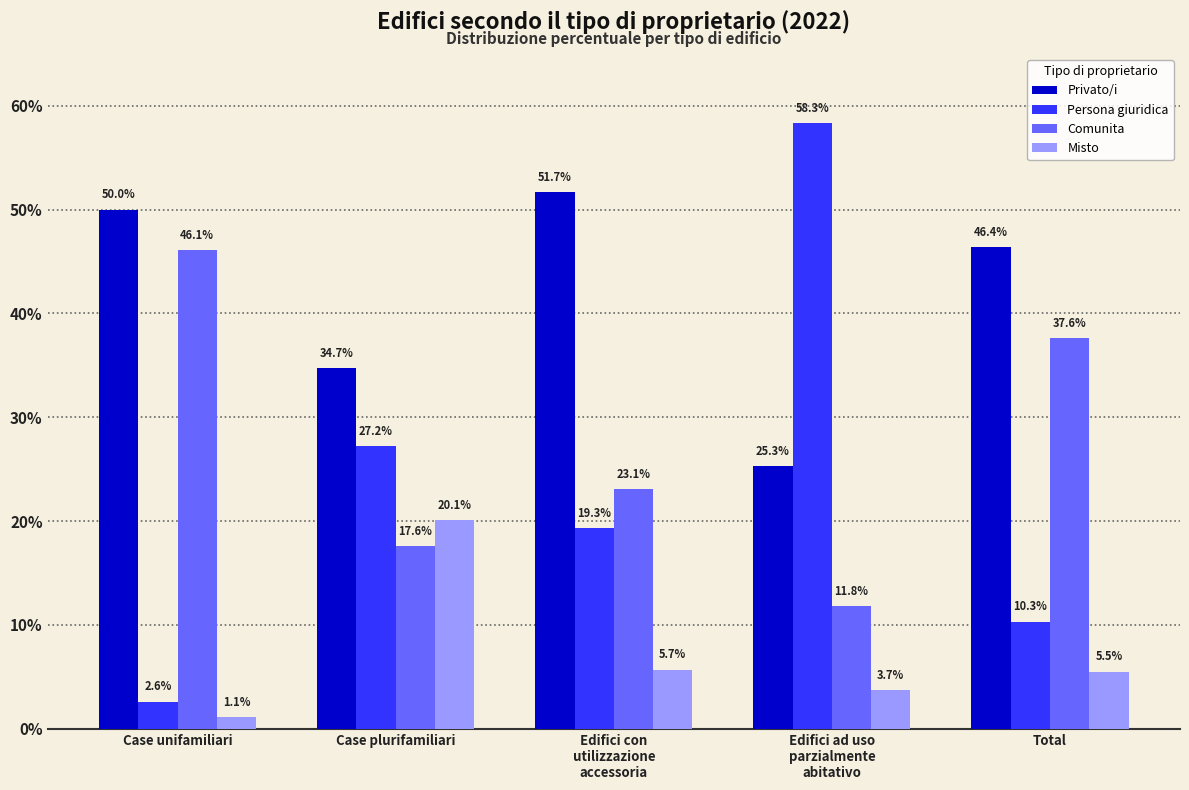

At Case unifamiliari, list the series in order from largest to smallest.

Privato/i, Comunita, Persona giuridica, Misto